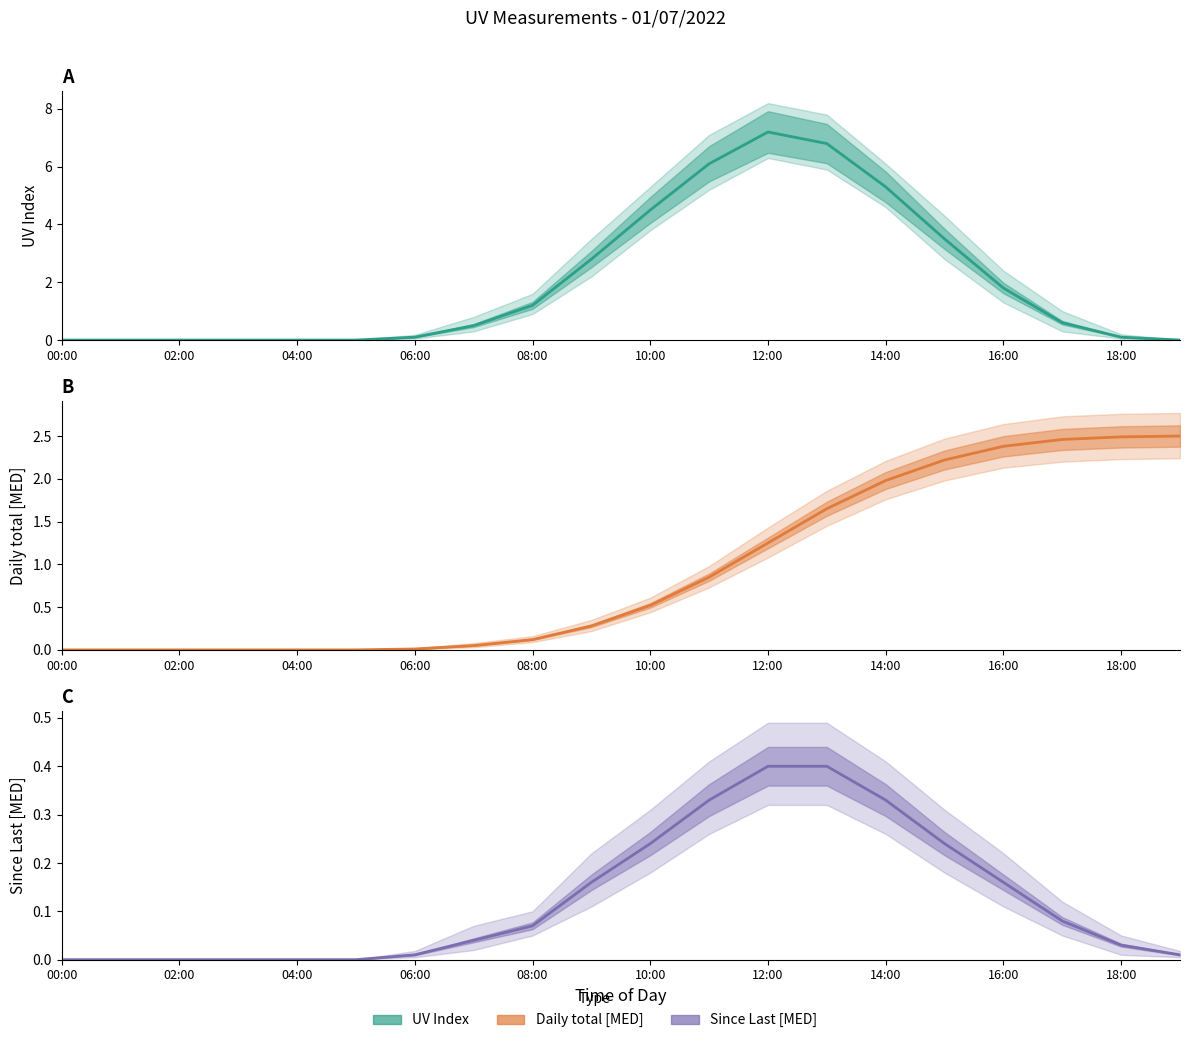

How many intersections are there between UV Index and Daily total [MED]?

1